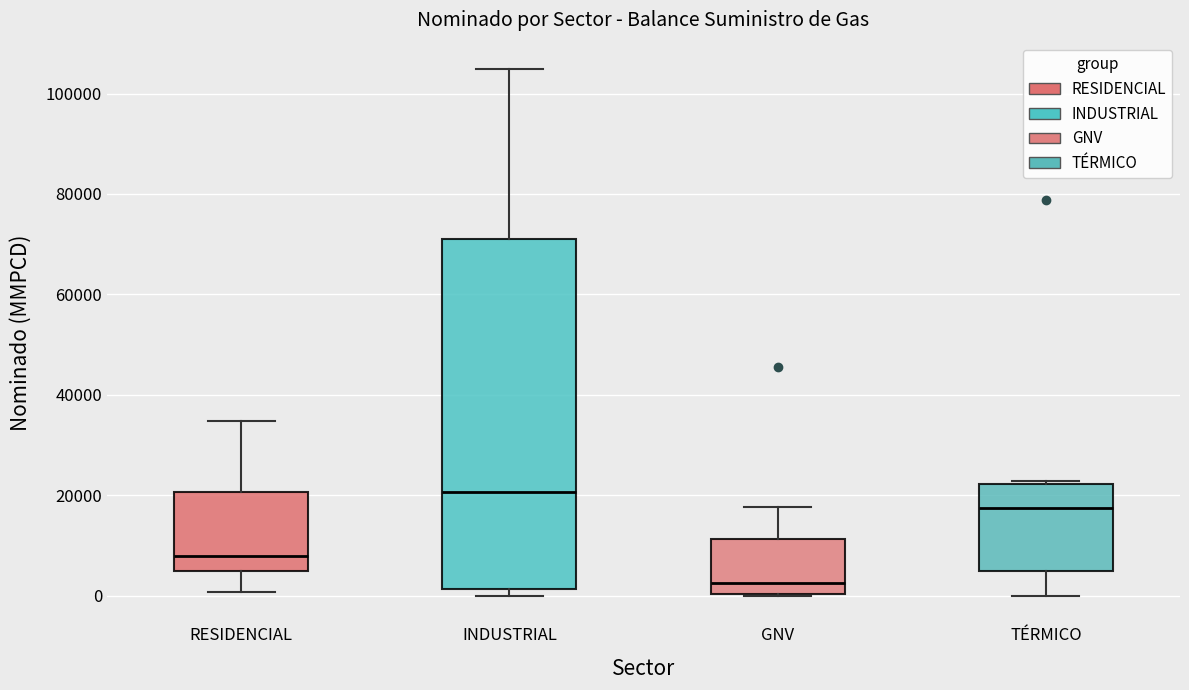

Reading left to right, read every box against the y-axis: the position of its median line, the range the box covers, and the ends of its whiskers. The values are not printed on the chart, so give them approximately, as read against the axis.

RESIDENCIAL: median 8000, box 4000 to 20000, whiskers 0 to 34000
INDUSTRIAL: median 20000, box 2000 to 72000, whiskers 0 to 104000
GNV: median 2000, box 0 to 12000, whiskers 0 to 18000
TÉRMICO: median 18000, box 4000 to 22000, whiskers 0 to 22000 (just above the box's upper edge)